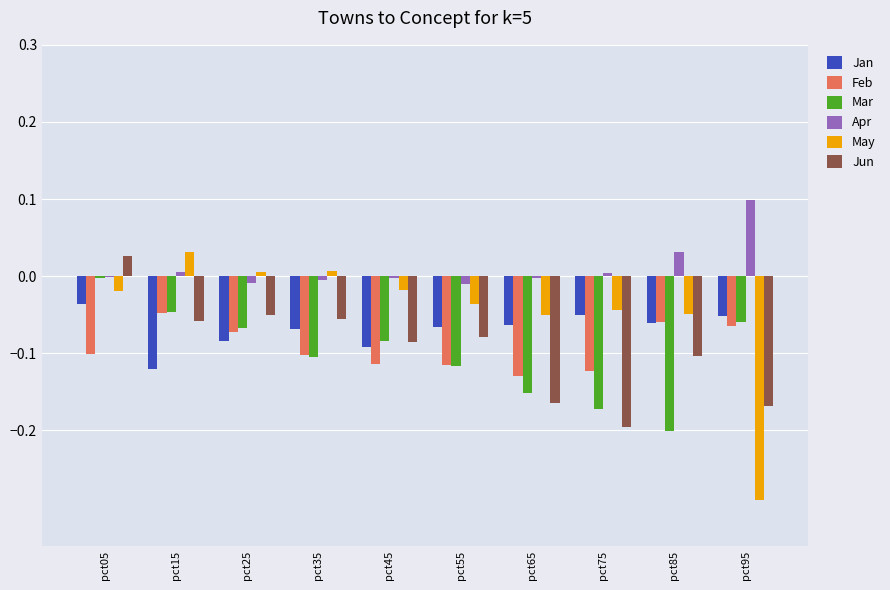

Is the value of Jan at pct05 greater than the value of Apr at pct95?

No